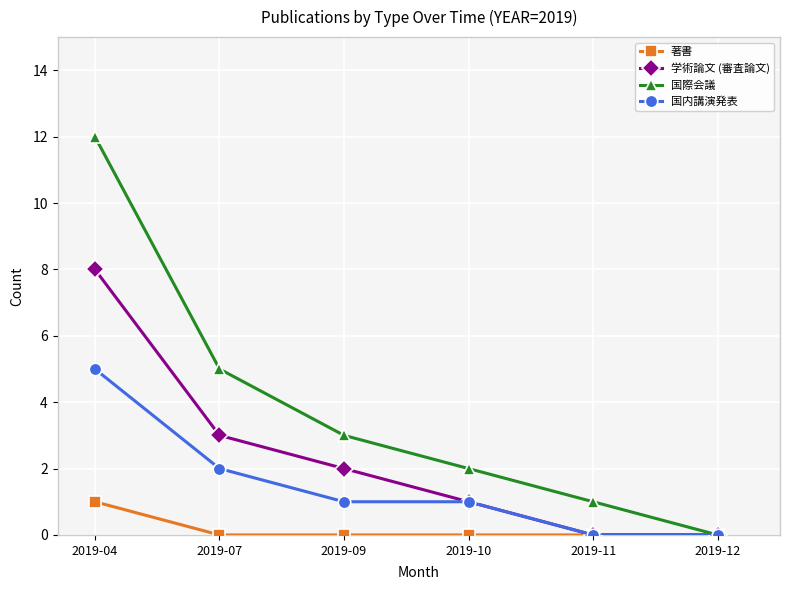

True or false: 学術論文 (審査論文) has more than 1 points higher than both neighbors.

False